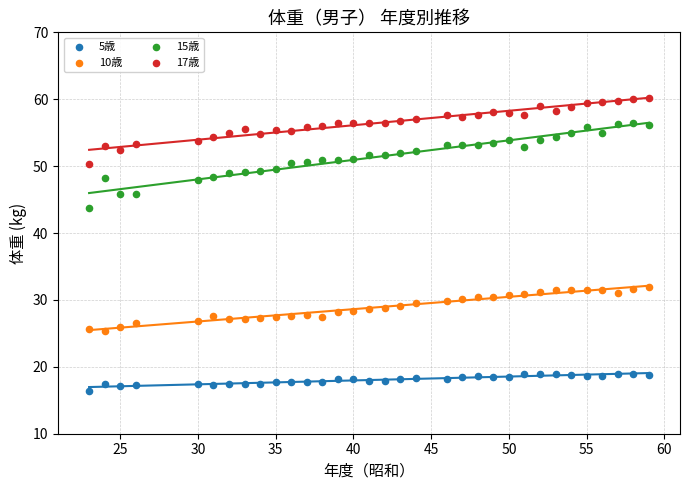

Across all data points, what is the range of Y values (max minus min)?

43.8